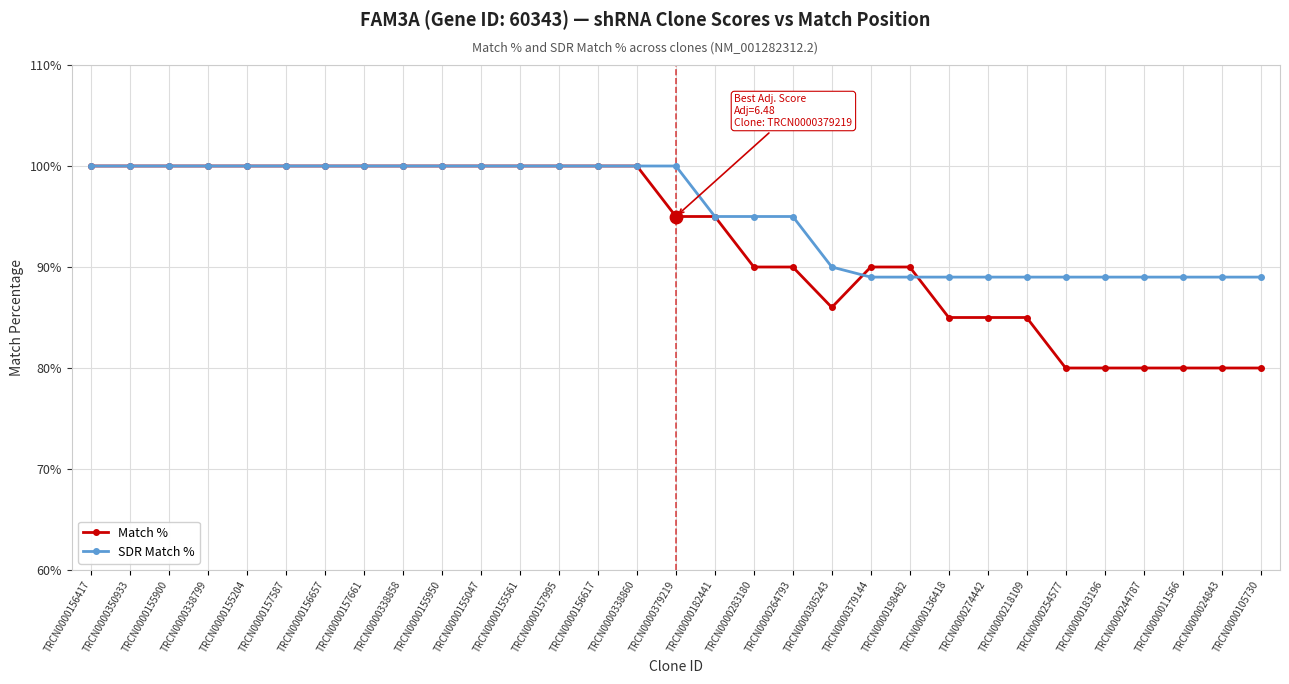

Which series has the largest total across all categories?

SDR Match %